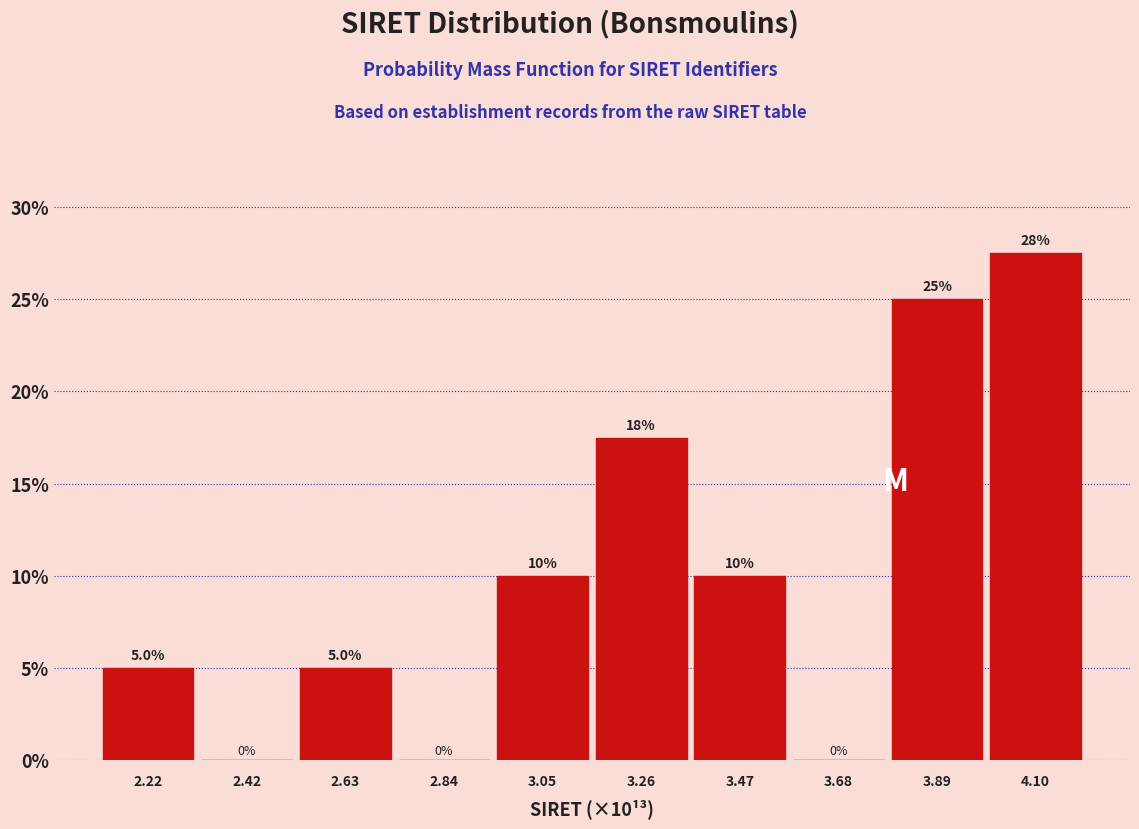

Which range on the x-axis has the tallest bar?

4.00 to 4.20